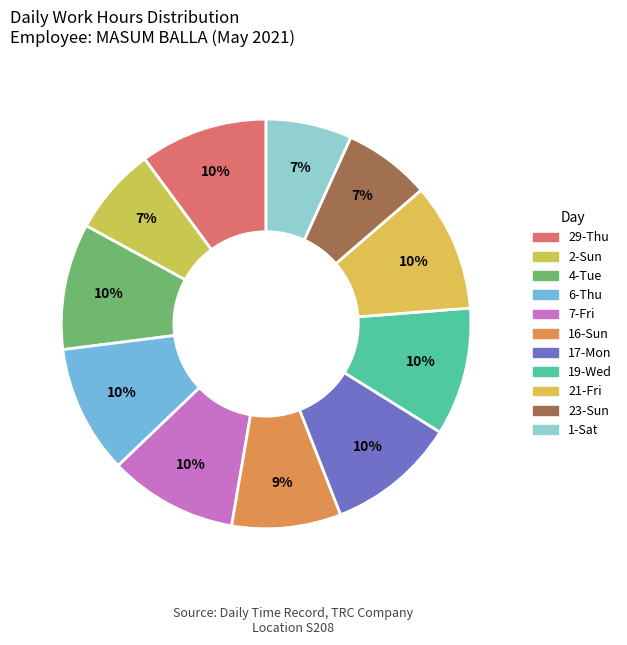

How many segments does this pie chart have?

11